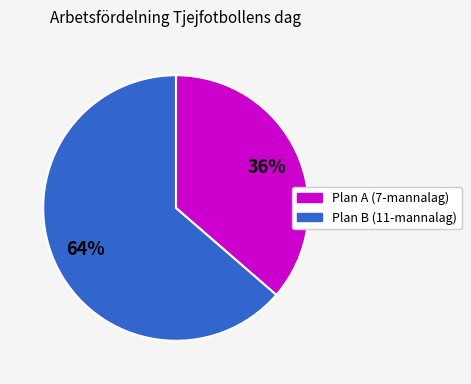

Is there any slice that represents more than half of the pie?

Yes